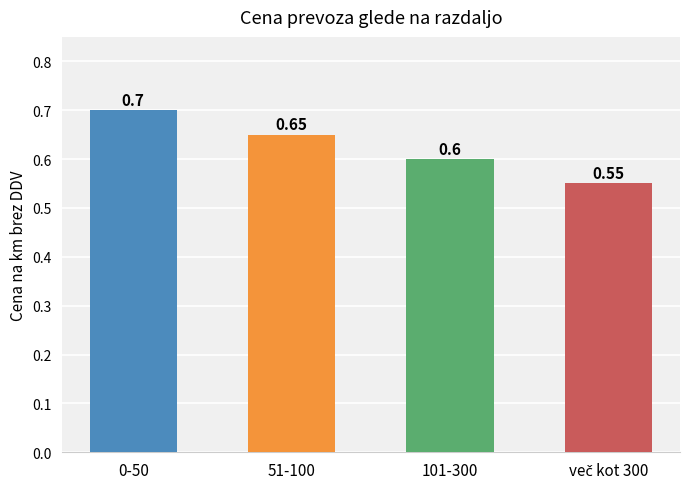

What is the label of the 3rd bar from the right?

51-100